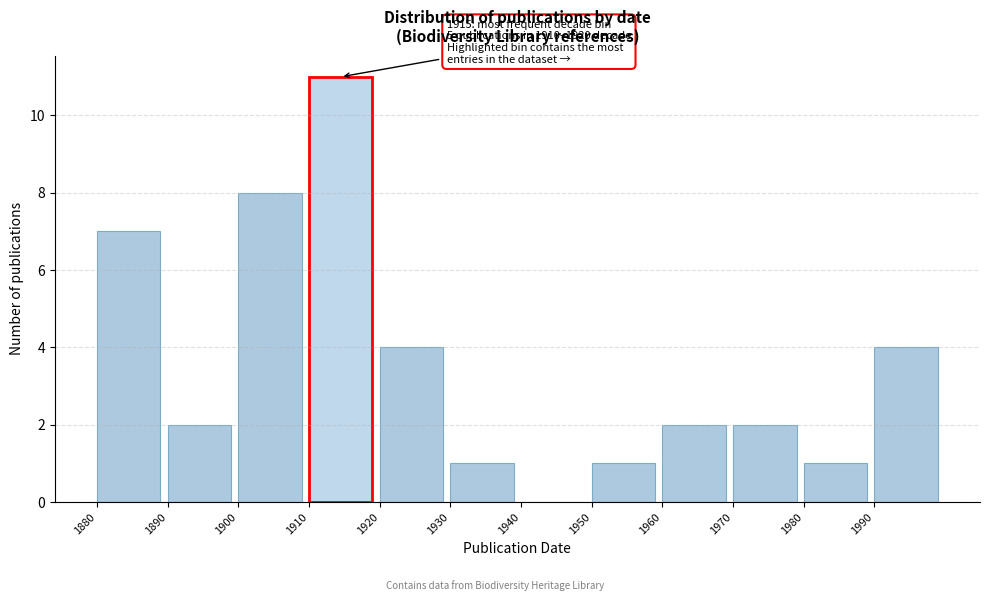

Which range on the x-axis has the tallest bar?

1910 to 1920